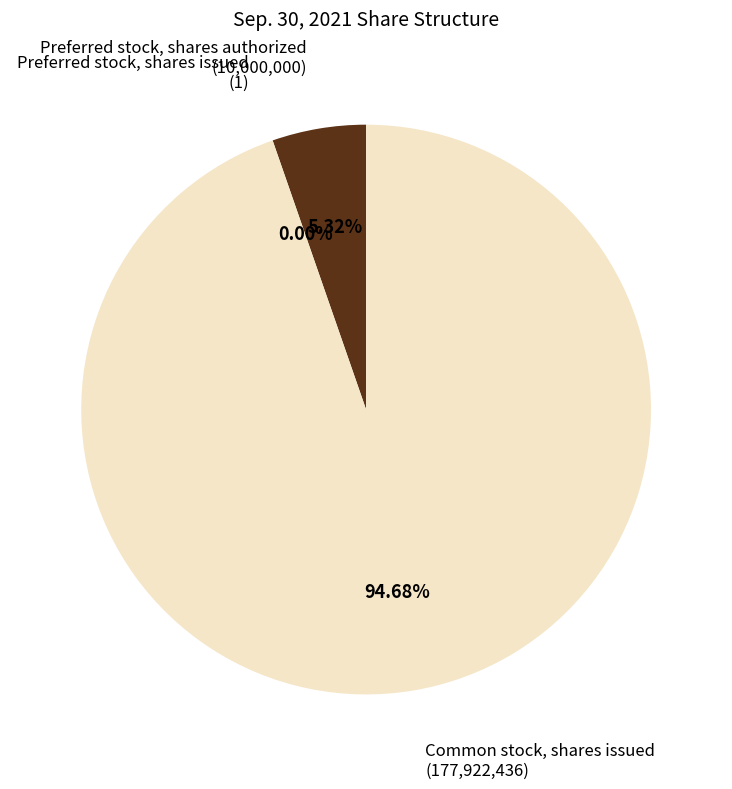

Which slice is the largest?

Common stock, shares issued